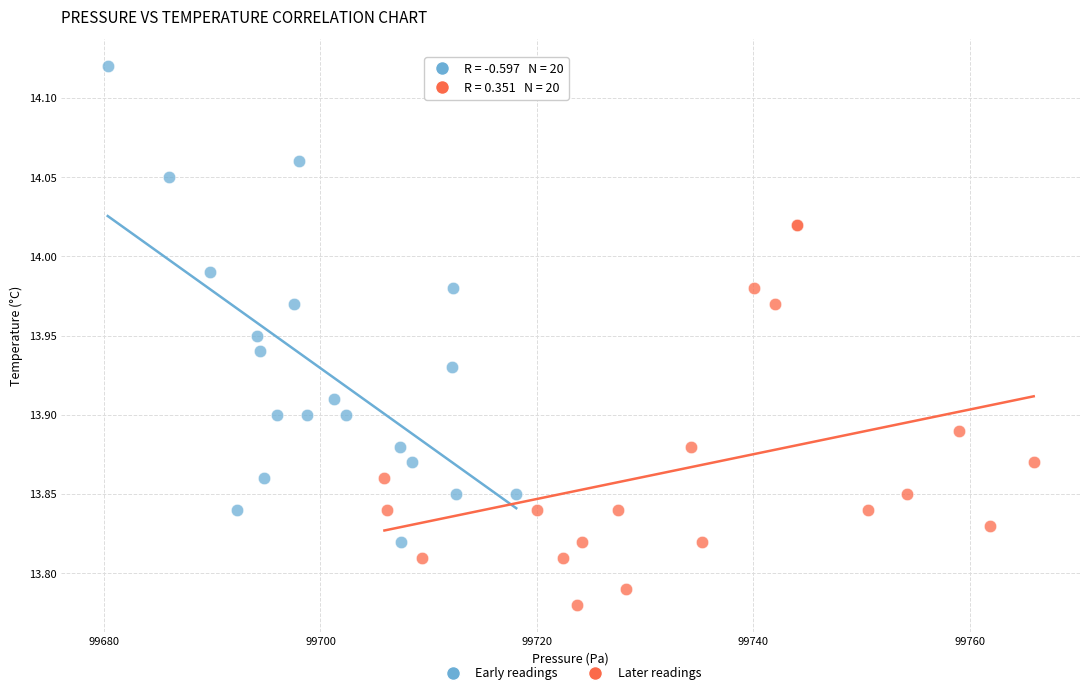

What are all the series names shown in the legend?

Early readings, Later readings